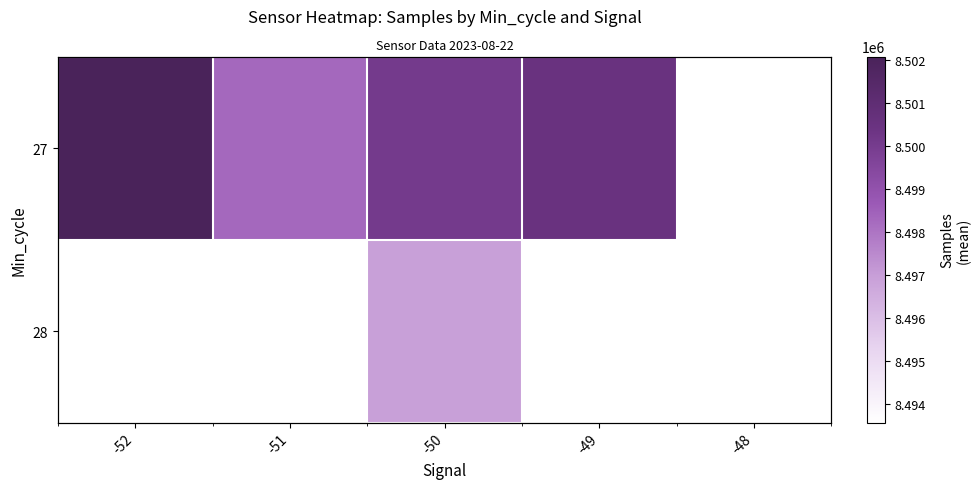

The 27 series shows 8500082.5 at -50. True or false?

True